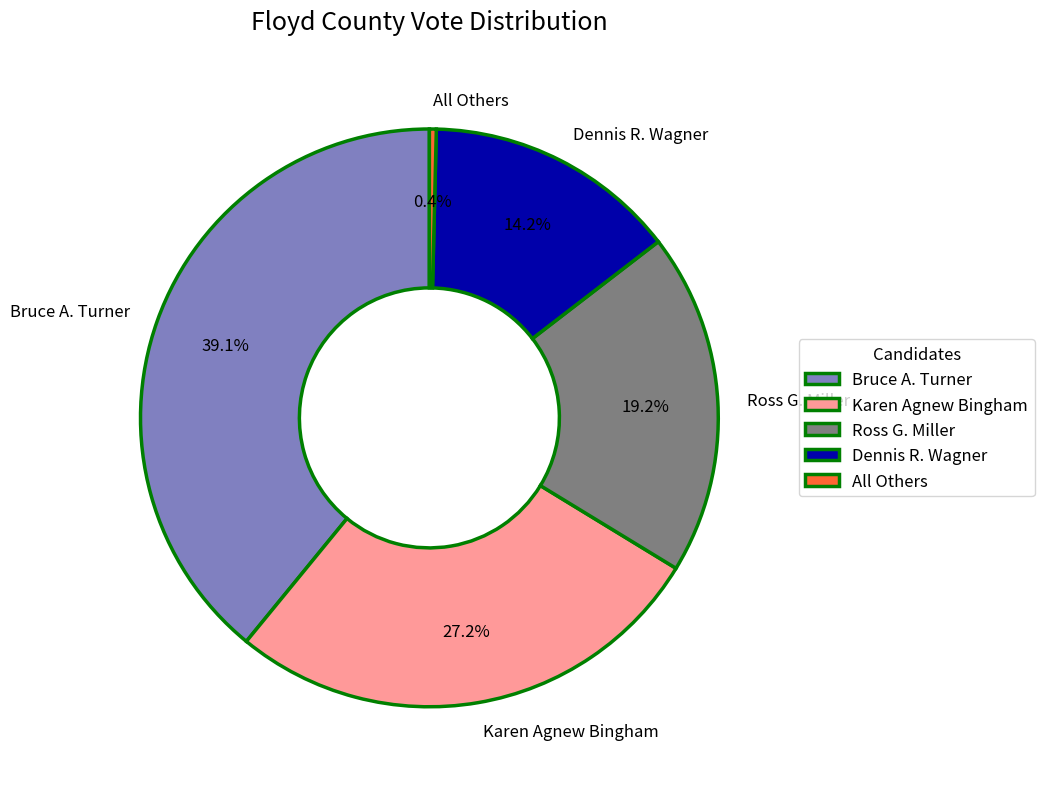

To the nearest percent, what percentage of the pie is Bruce A. Turner?

39%